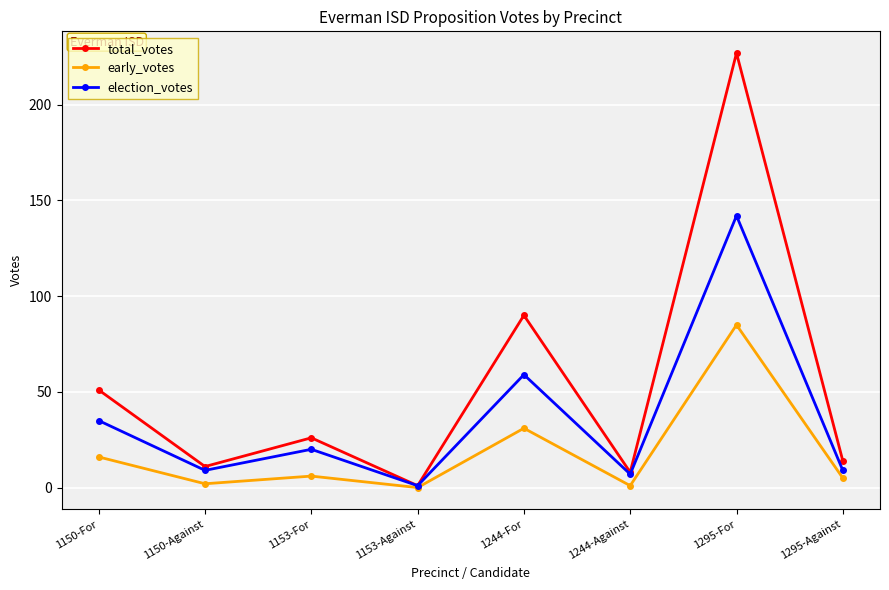

At which label is early_votes closest to 42?

1244-For